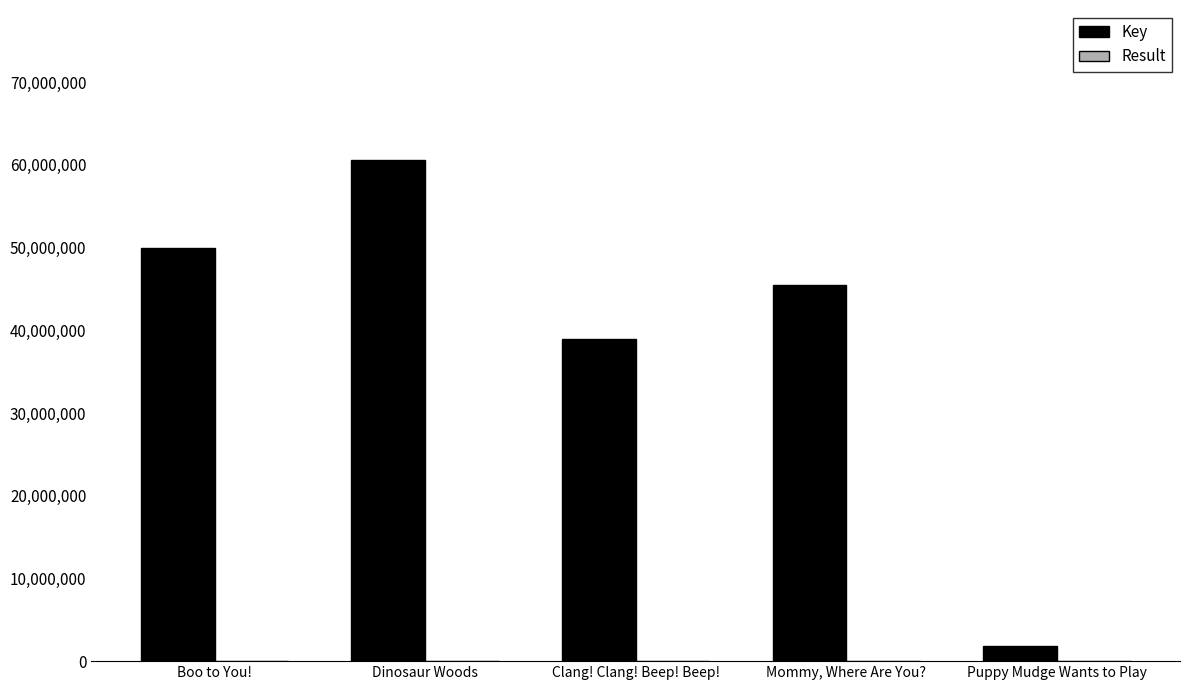

What is the greatest value displayed?

60559075